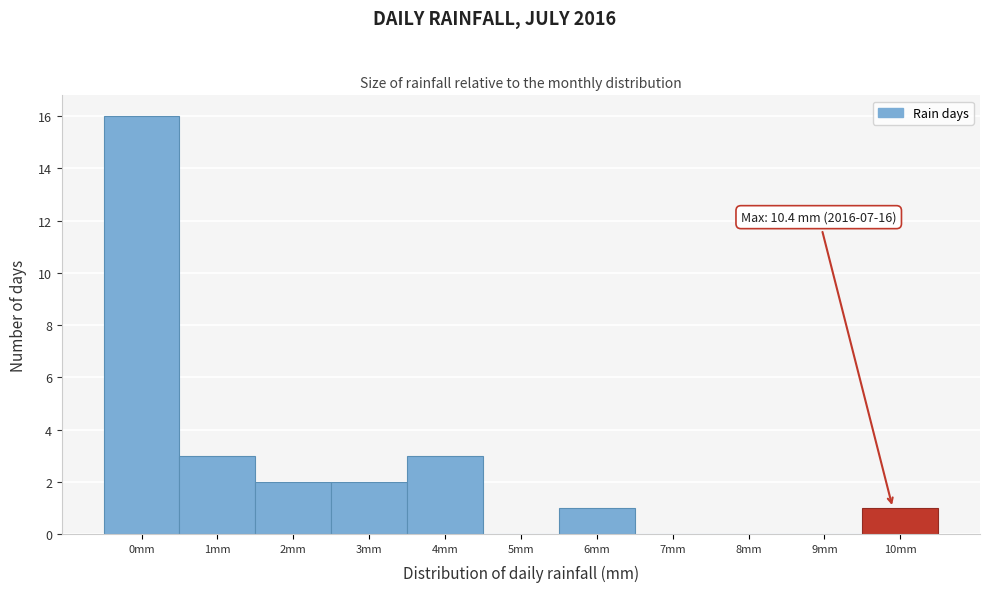

Reading right to left, list all the values displayed in this chart.

10mm=1	9mm=0	8mm=0	7mm=0	6mm=1	5mm=0	4mm=3	3mm=2	2mm=2	1mm=3	0mm=16